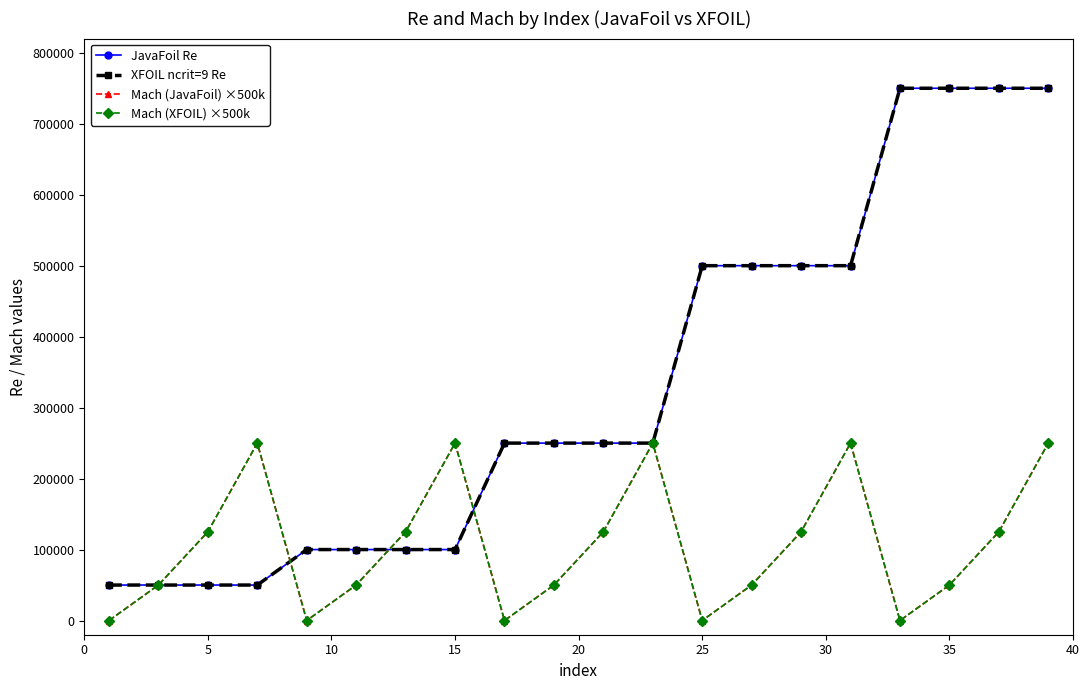

What is the difference between the maximum and minimum values in the XFOIL ncrit=9 Re series?

700000